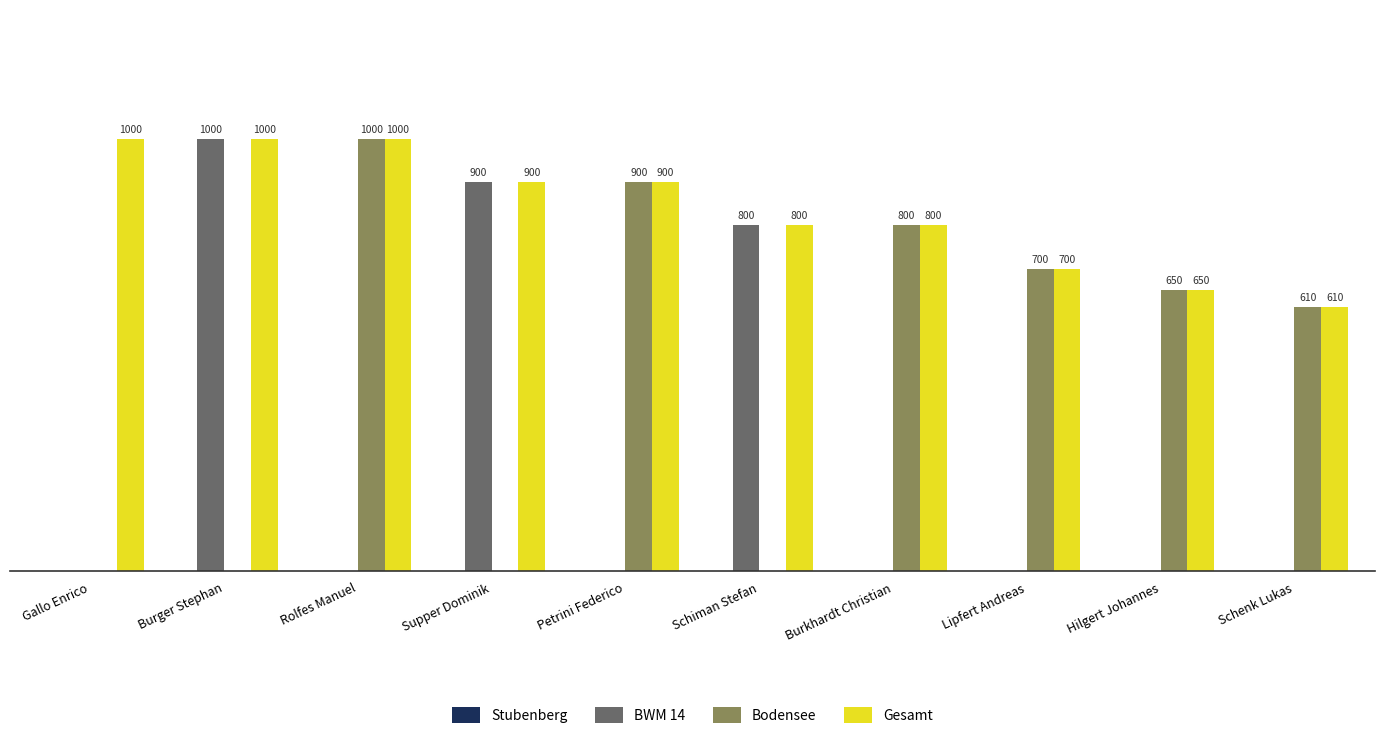

Where is Bodensee nearest to the value 500?

Schenk Lukas